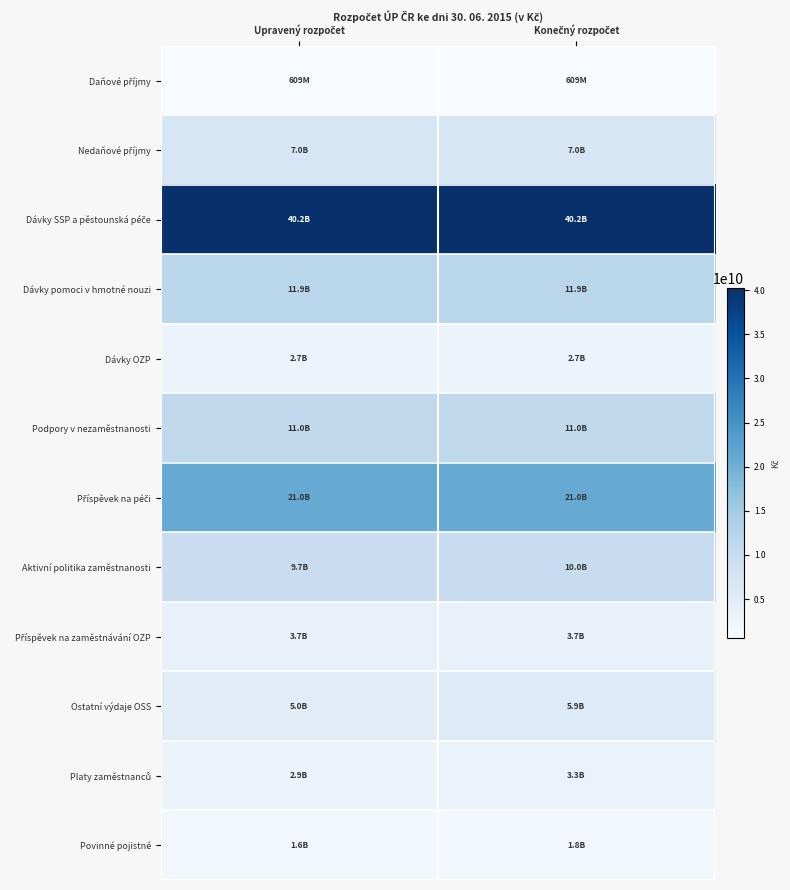

What is the total value across all series at Upravený rozpočet?

117383596795